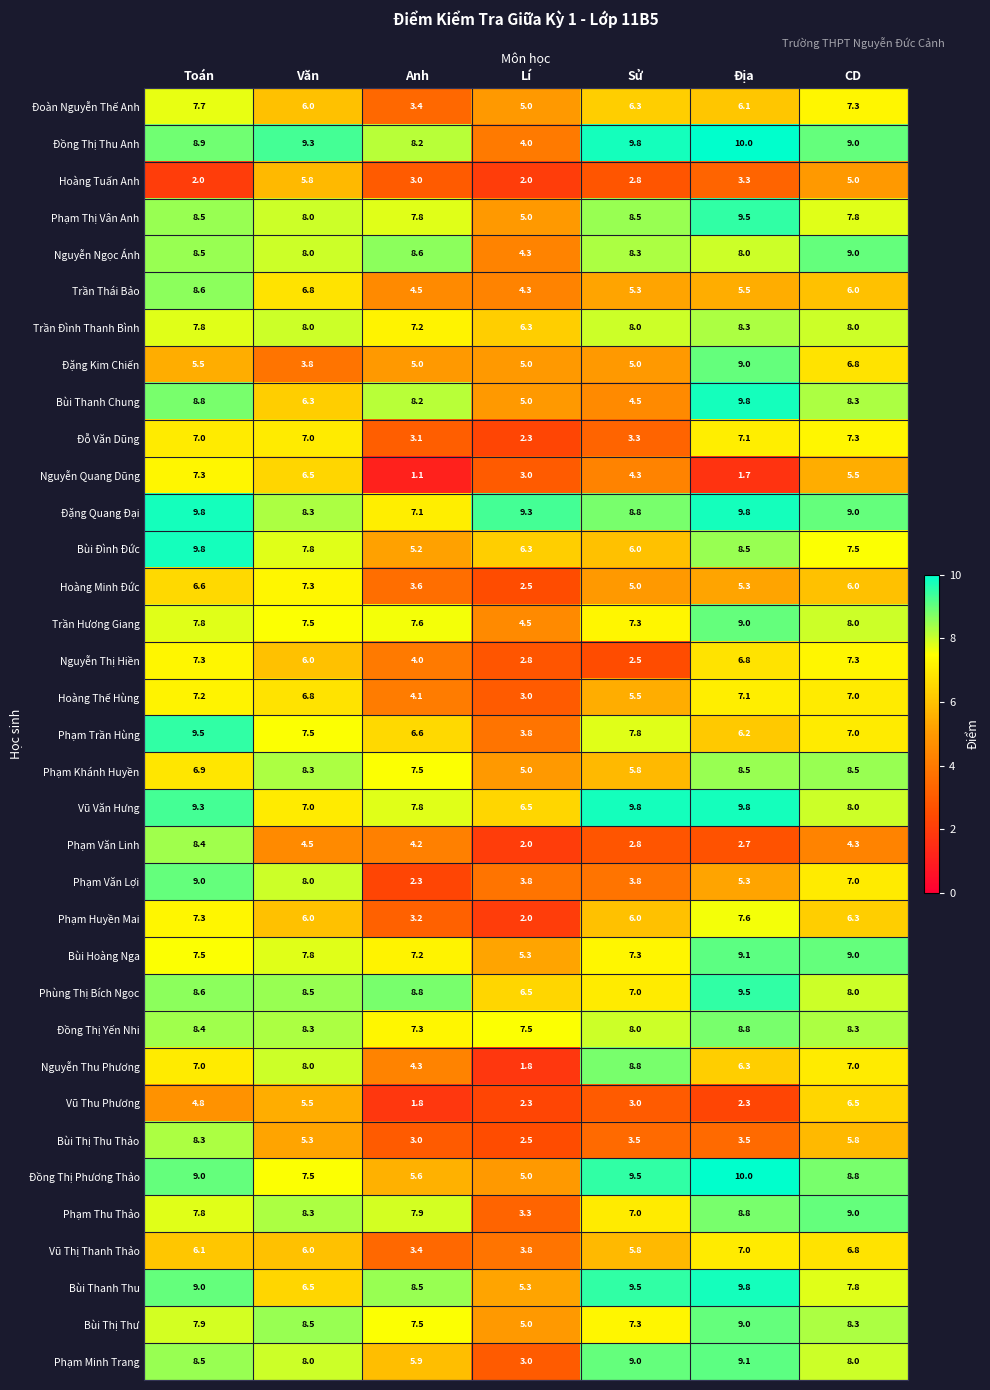

What is the difference between the highest and lowest values at Văn?

5.5